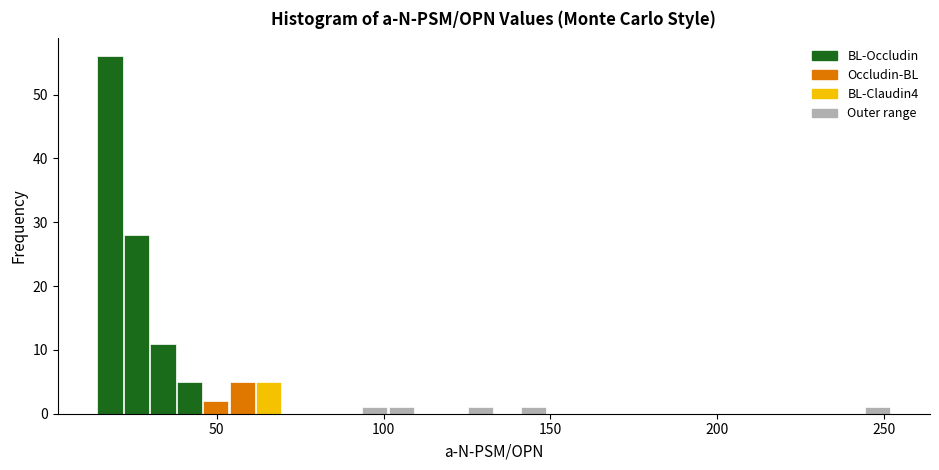

Read against the x-axis, roughly where is the centre of the tallest bar?

20